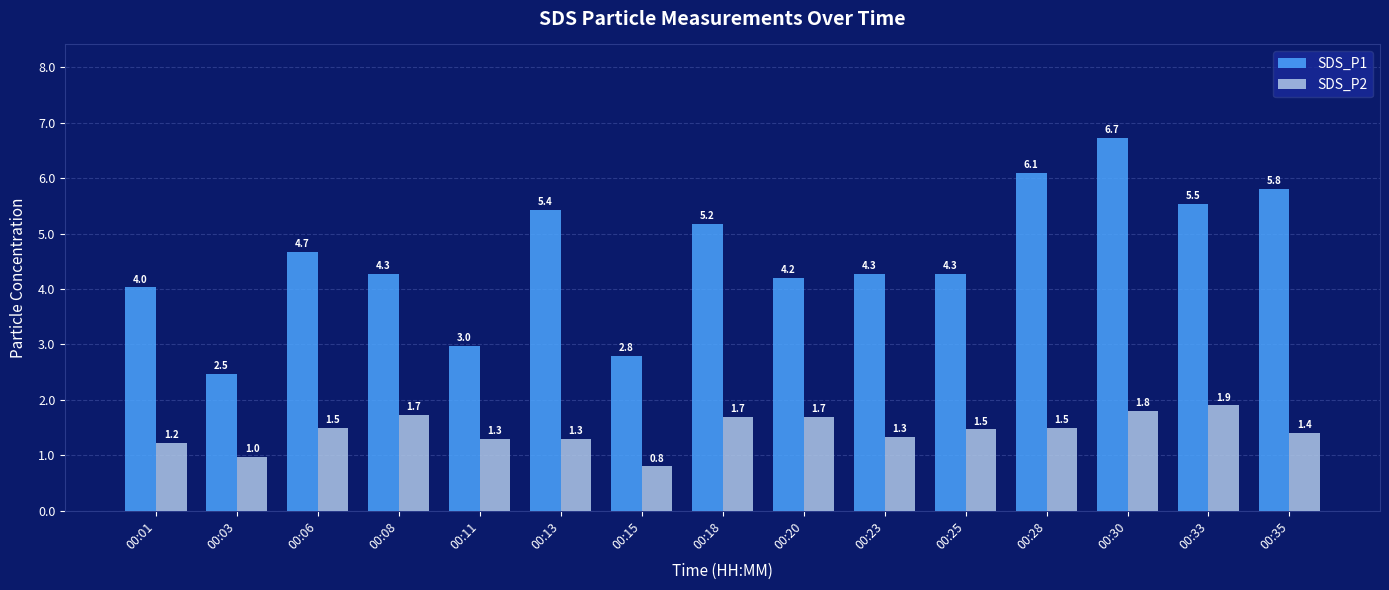

At how many categories does at least one series exceed 5?

6